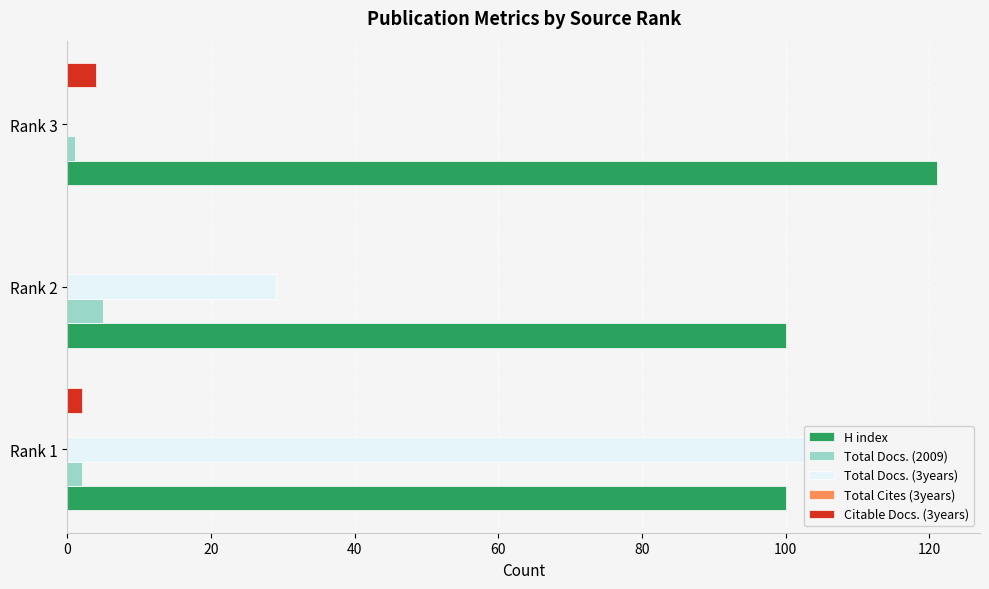

The value of Total Docs. (2009) at Rank 1 is 2.0. True or false?

True